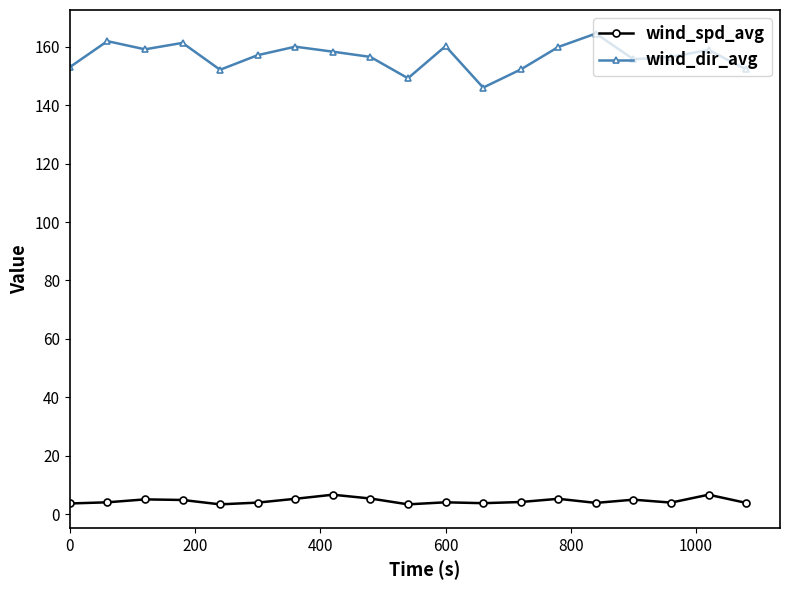

Which series has the widest spread of values?

wind_dir_avg